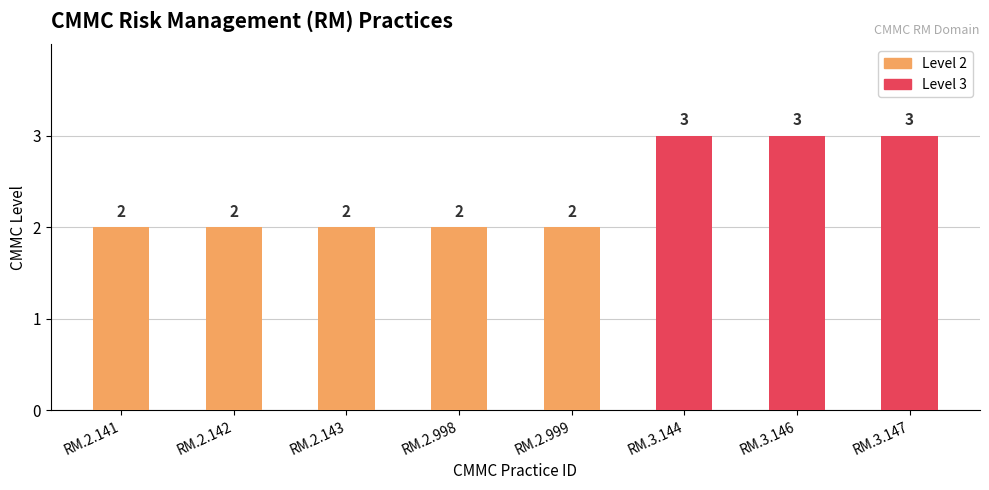

Which series has the largest range (max minus min)?

Level 3